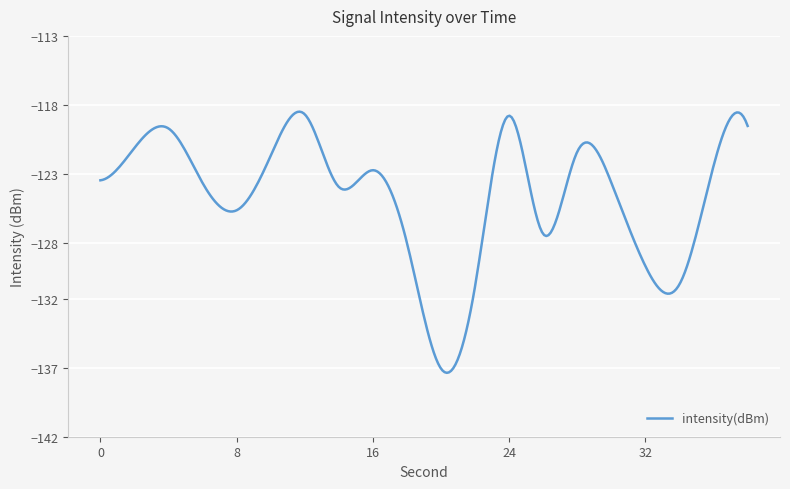

What is the maximum value shown in the chart?

-118.5